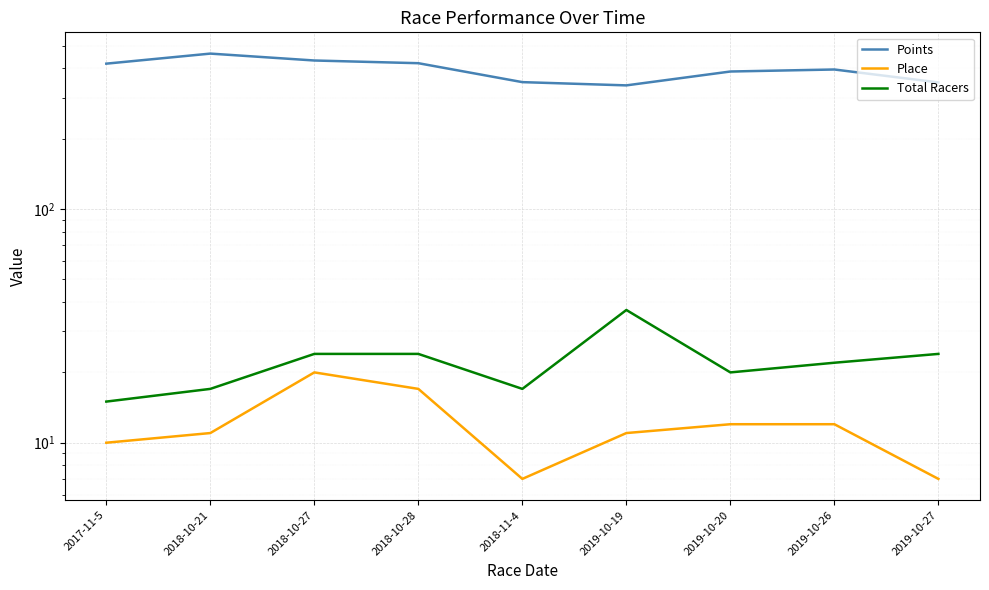

What is the average value of the Total Racers series?

22.2